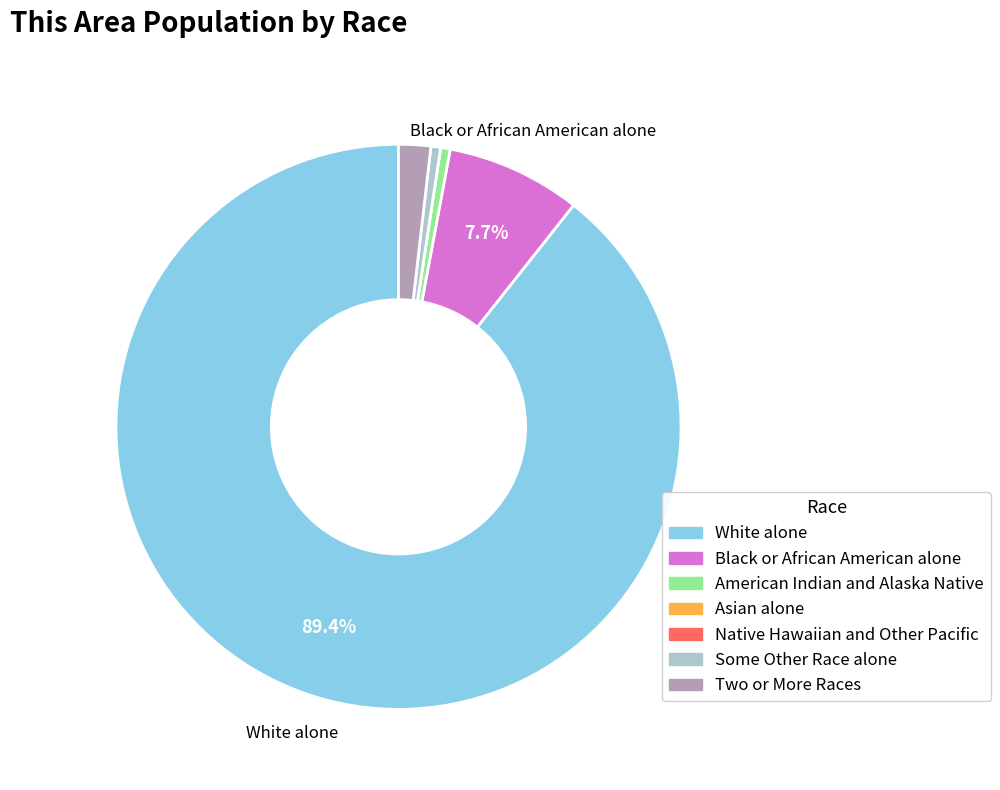

Which slice is the largest?

White alone